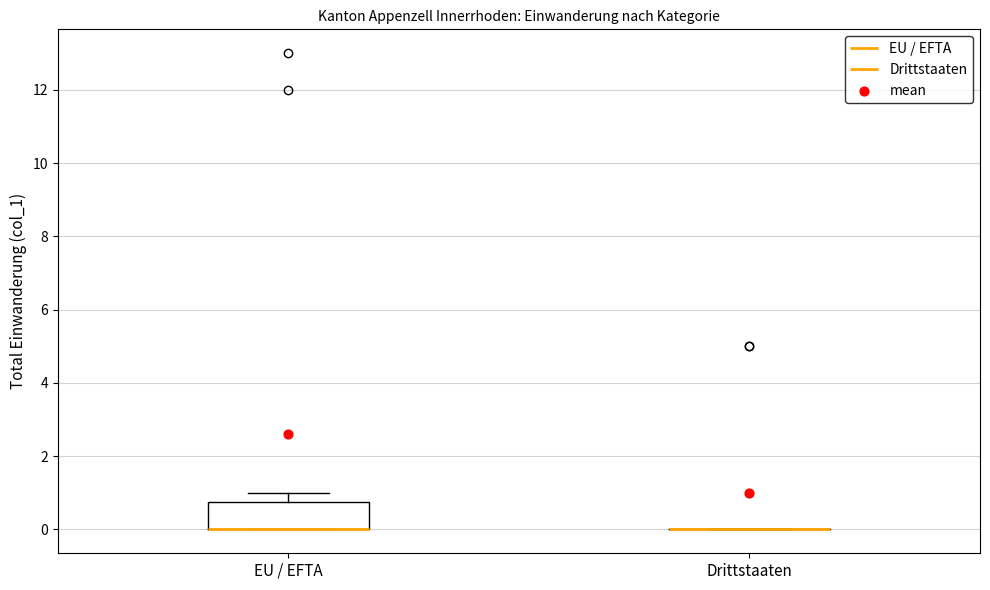

Reading left to right, transcribe this box plot: for each box, give where its median line is, the range the box spans, and where its two whiskers end, as read against the y-axis. The values are not printed on the chart, so give them approximately, as read against the axis.

EU / EFTA: median 0.0 (drawn on the box's lower edge), box 0.0 to 0.8, whiskers 0.0 to 1.0
Drittstaaten: box collapsed to a line at 0.0, whiskers 0.0 to 0.0